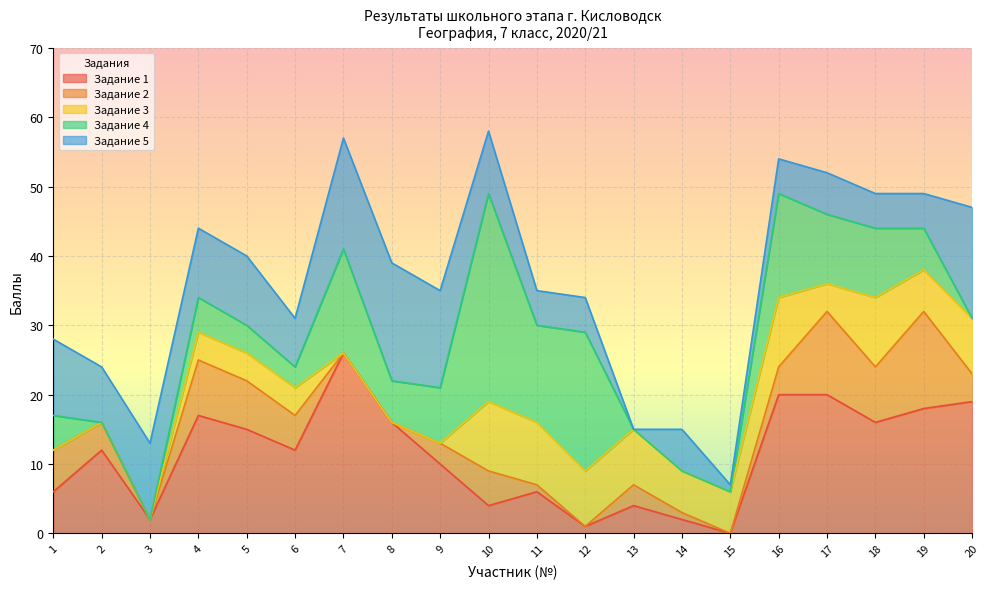

Where is Задание 3 nearest to the value 5?

4